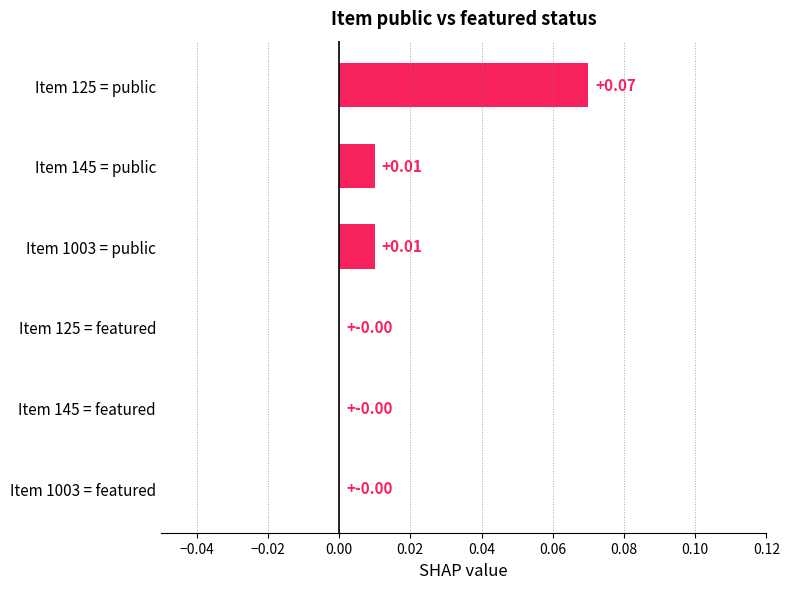

Which has a higher value, Item 125 = public or Item 1003 = public?

Item 125 = public